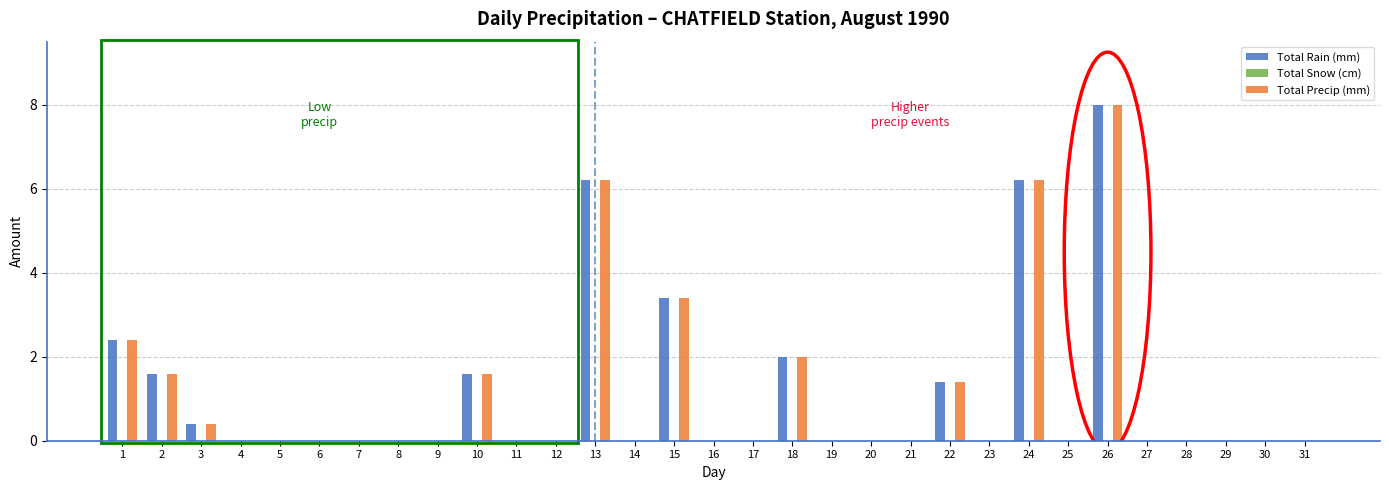

What is the sum of all Total Precip (mm) values?

33.2